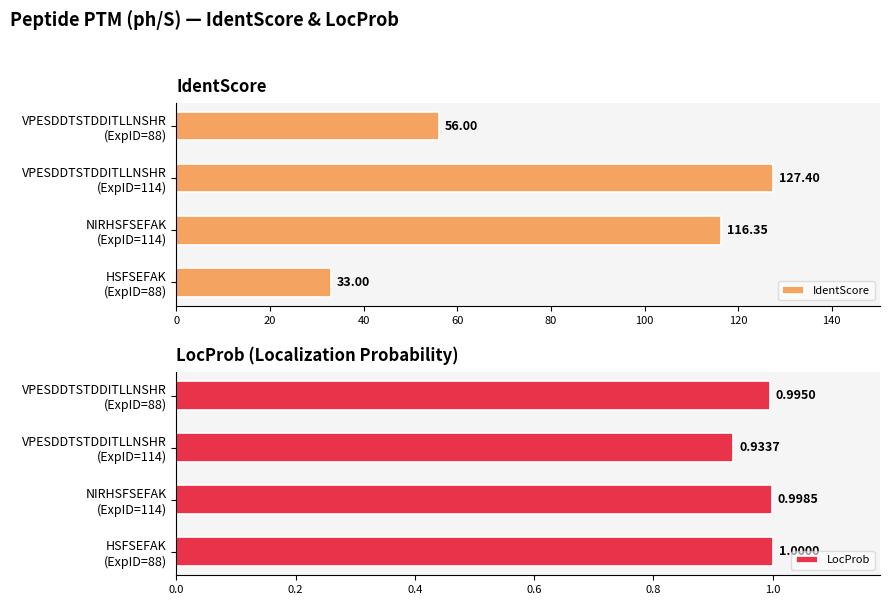

What is the value of the LocProb bar at the 3rd from the left?

1.0